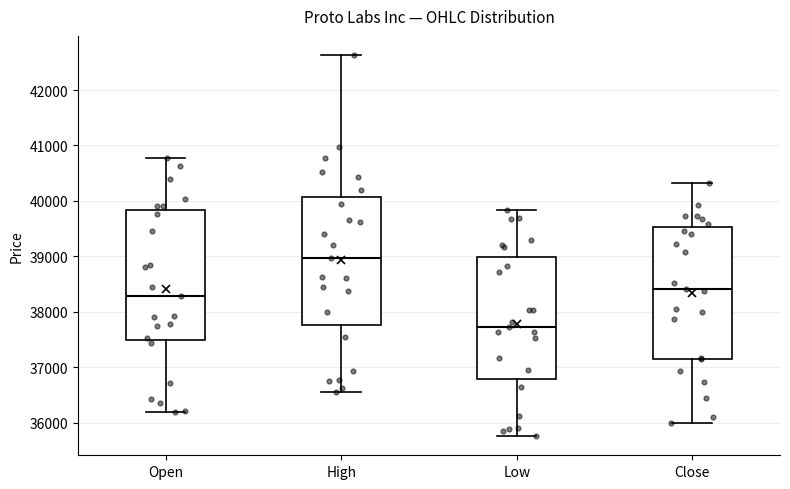

Reading left to right, transcribe this box plot: for each box, give where its median line is, the range the box spans, and where its two whiskers end, as read against the y-axis. The values are not printed on the chart, so give them approximately, as read against the axis.

Open: median 38300, box 37500 to 39800, whiskers 36200 to 40800
High: median 39000, box 37800 to 40100, whiskers 36600 to 42600
Low: median 37700, box 36800 to 39000, whiskers 35800 to 39800
Close: median 38400, box 37100 to 39500, whiskers 36000 to 40300